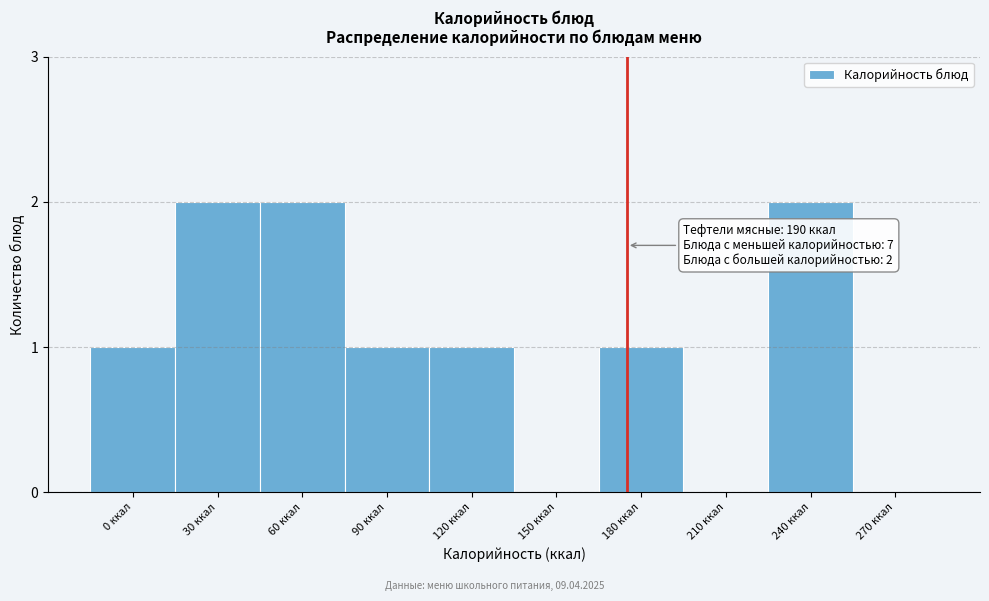

Reading left to right, extract all data points from this chart.

0 ккал=1	30 ккал=2	60 ккал=2	90 ккал=1	120 ккал=1	150 ккал=0	180 ккал=1	210 ккал=0	240 ккал=2	270 ккал=0